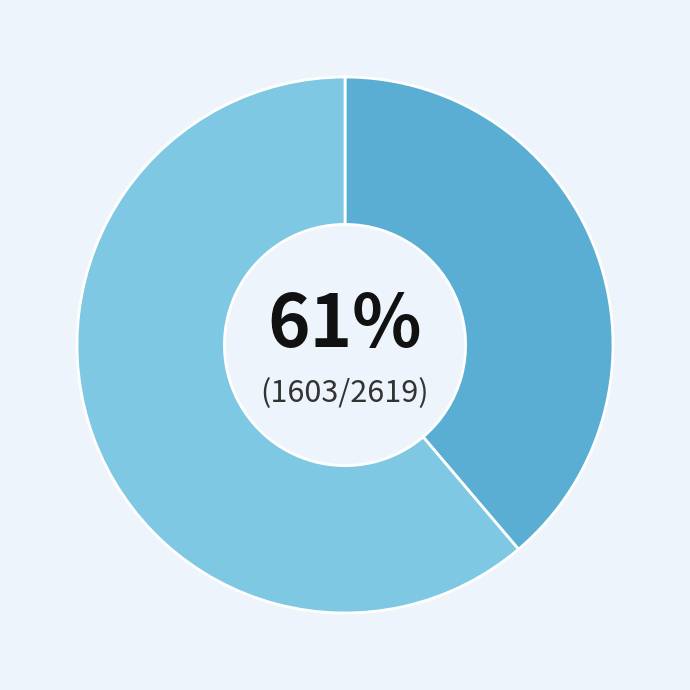

Approximately how many times larger is the value at Hispanic or Latino compared to Not Hispanic or Latino?

1.6